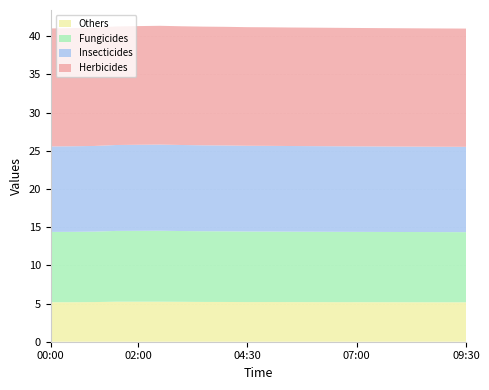

What is the minimum value for Others?

5.2